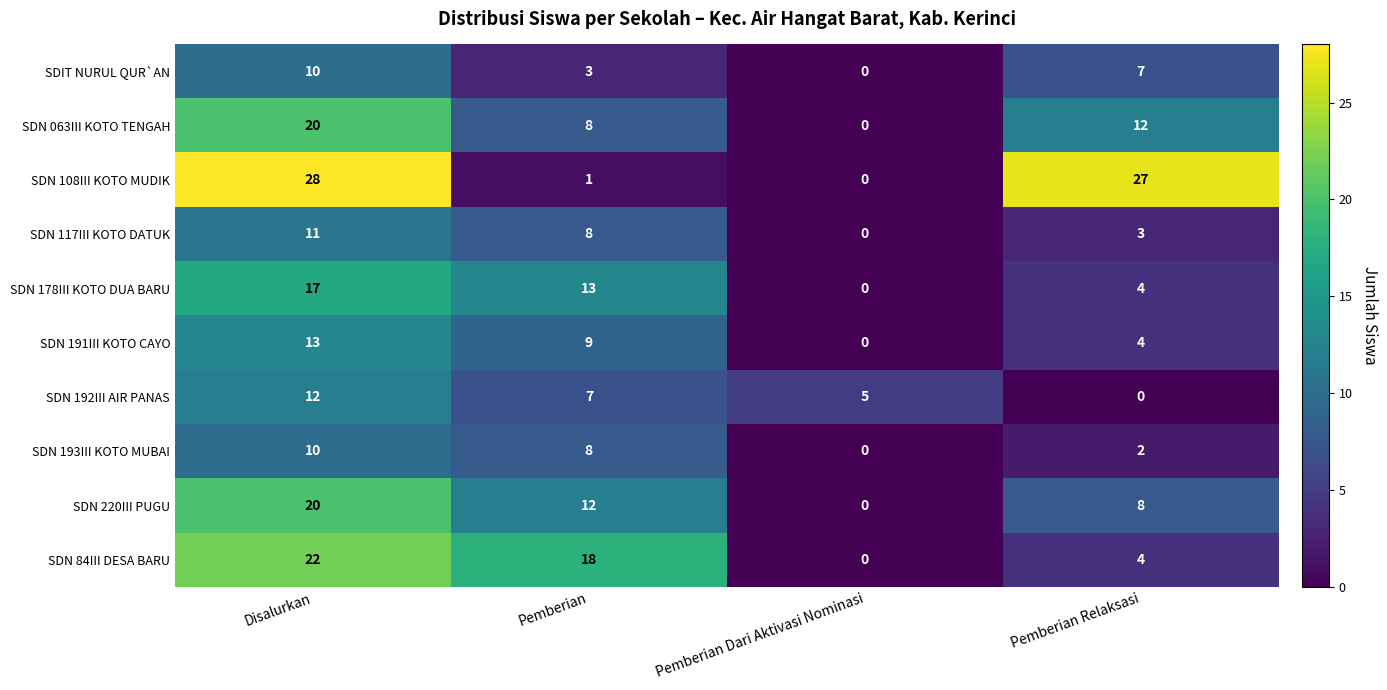

At which category is the sum across all series the highest?

Disalurkan